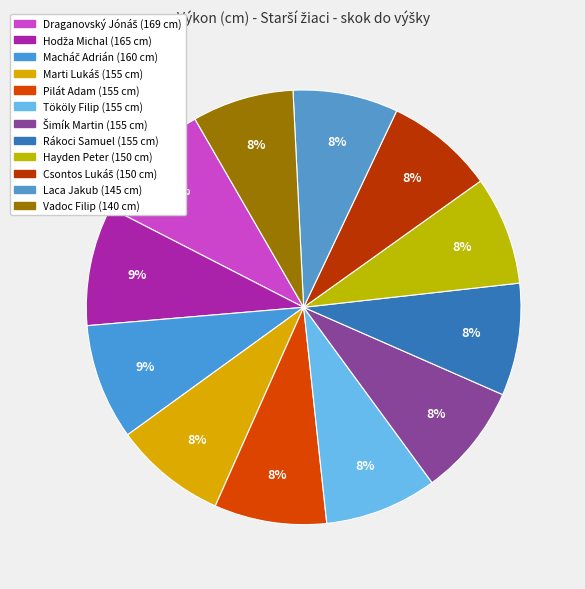

How many slices are in this pie chart?

12